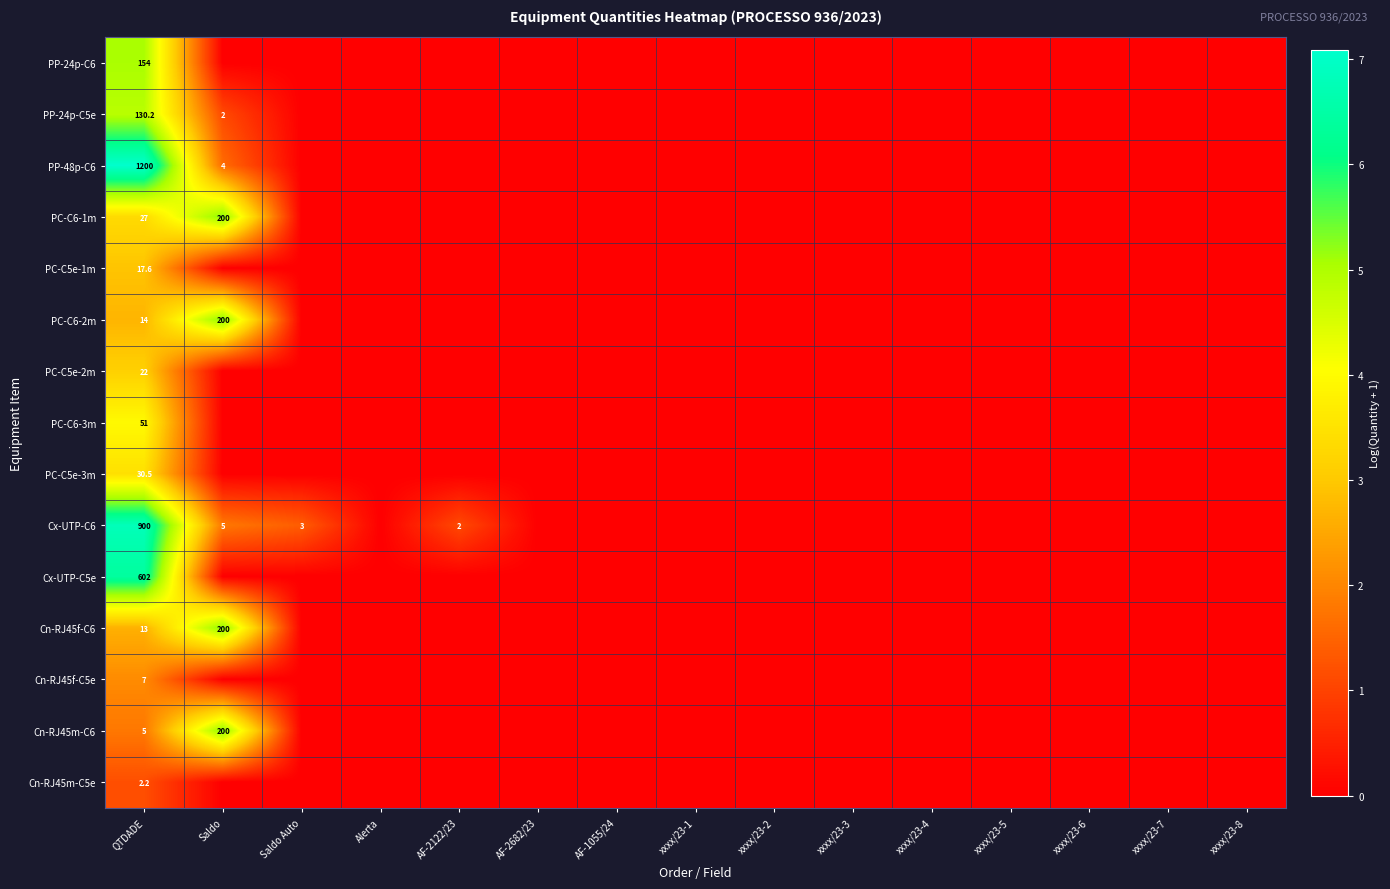

The PP-24p-C5e series shows 1.3 at Saldo. True or false?

False